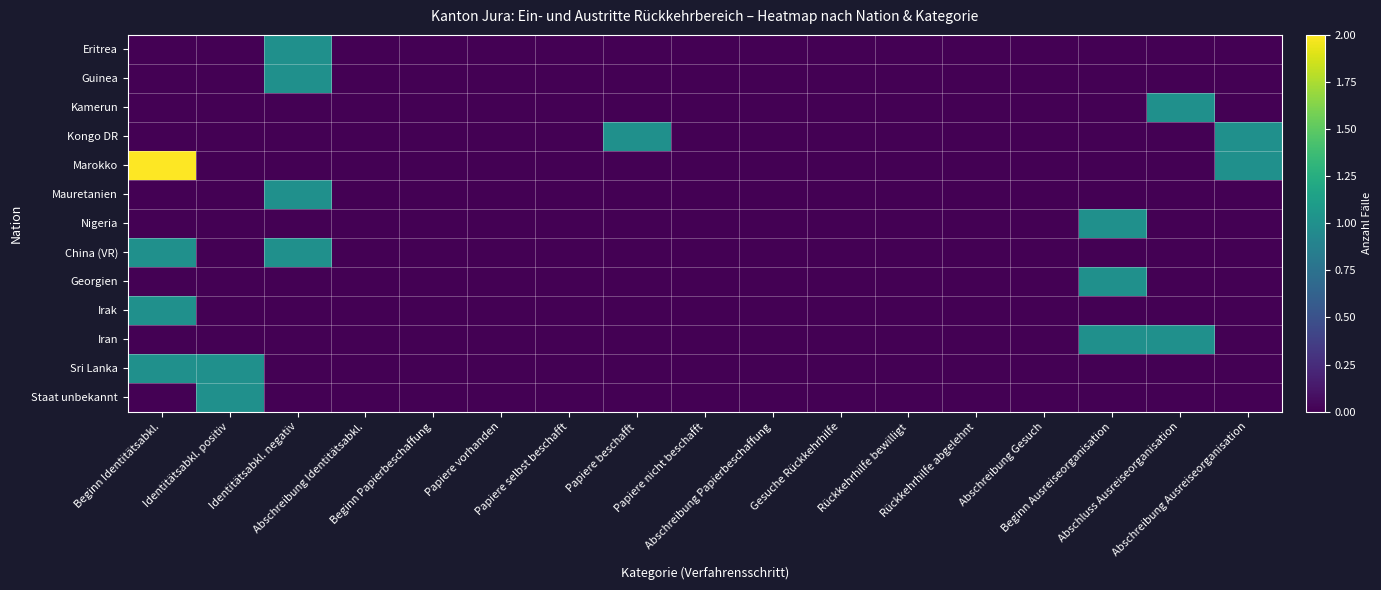

Which series has the largest total across all categories?

Marokko